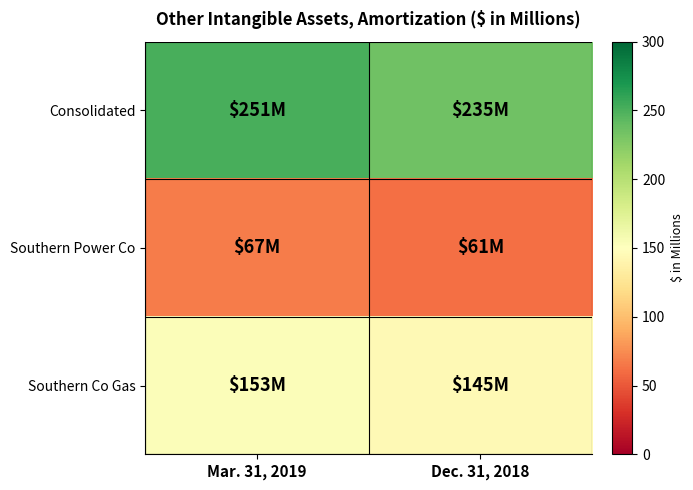

At how many categories does at least one series exceed 153?

2